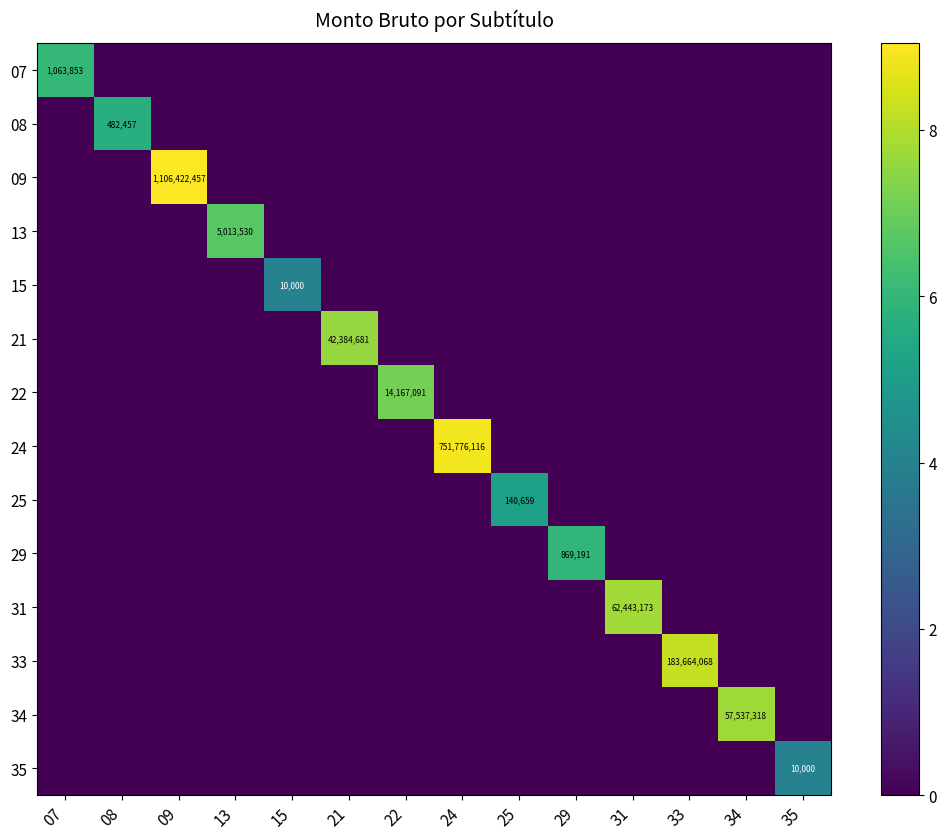

Which series has the largest total across all categories?

09